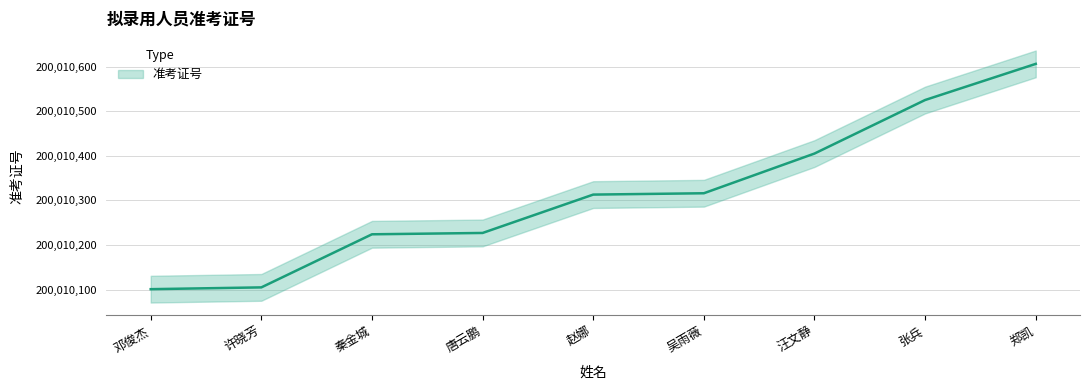

Rank the categories by value from highest to lowest.

郑凯, 张兵, 汪文静, 吴雨薇, 赵娜, 唐云鹏, 秦金城, 许晓芳, 邓俊杰